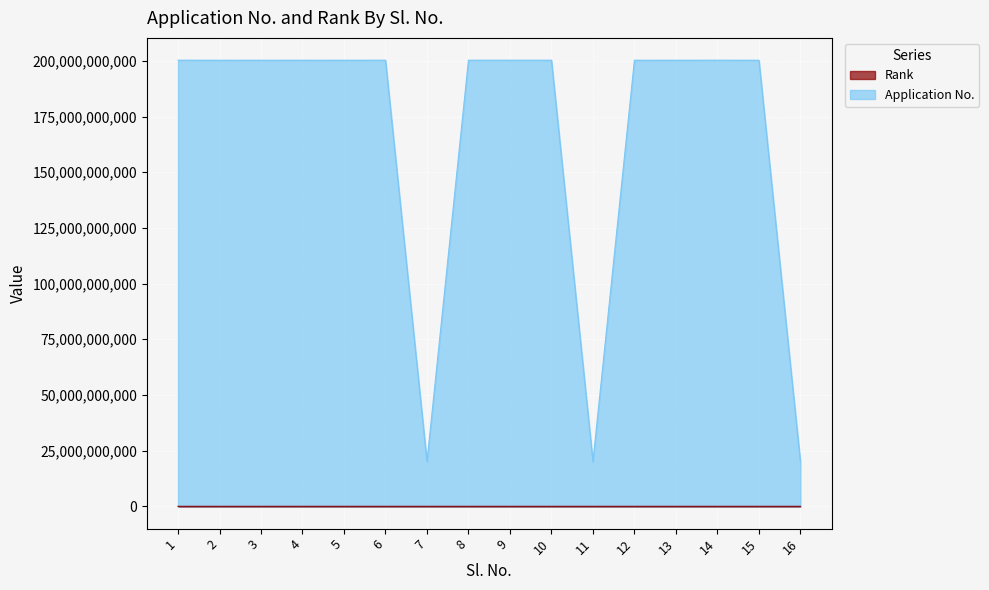

The value of Rank at 11 is 1101475. True or false?

True